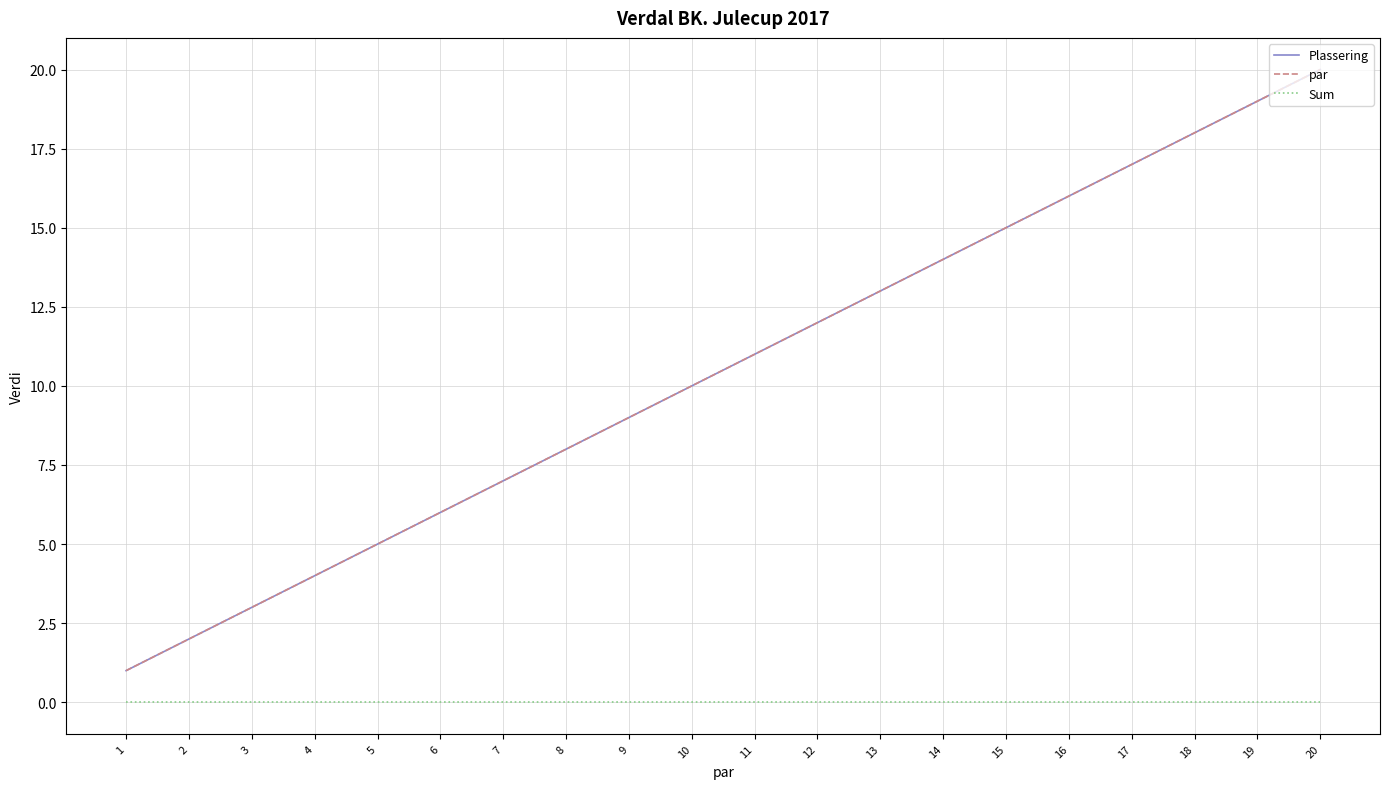

True or false: par and Sum cross at least once.

False